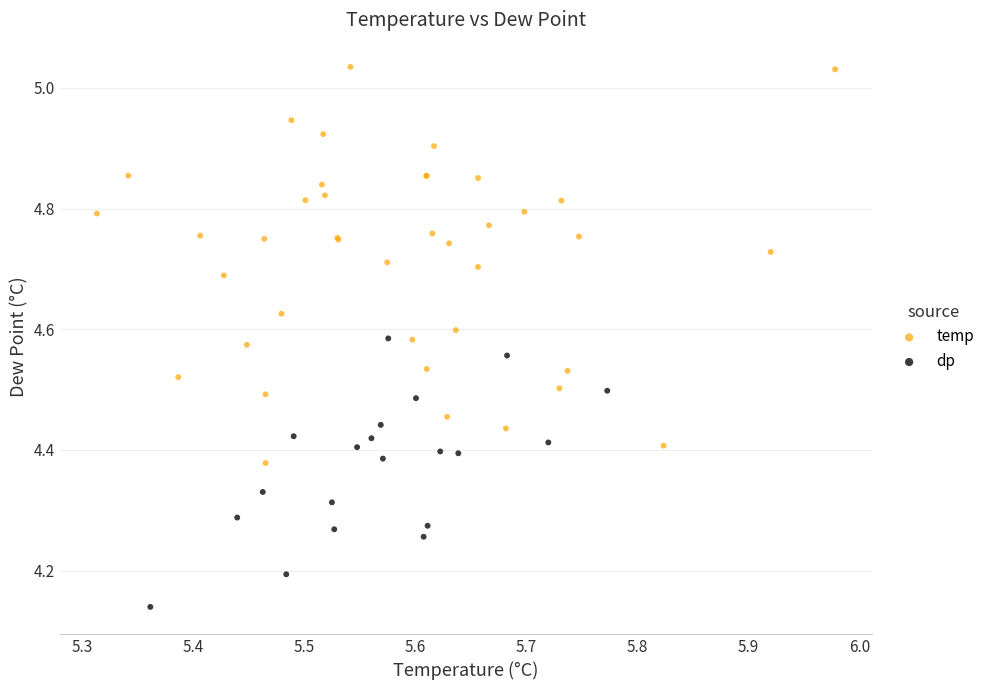

Which series has the largest Y range (max minus min)?

temp